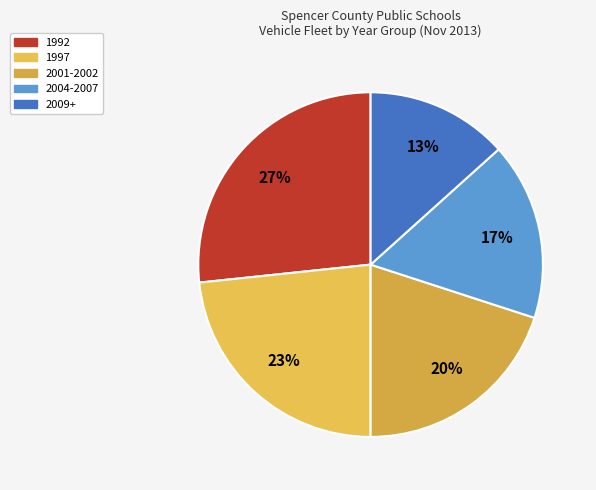

To the nearest percent, what is the combined percentage of 1992 and 1997?

50%